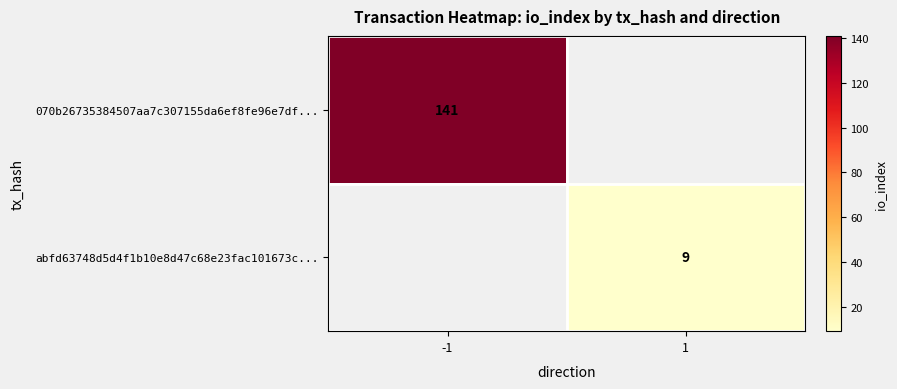

The 070b26735384507aa7c307155da6ef8fe96e7df... series shows 188 at -1. True or false?

False